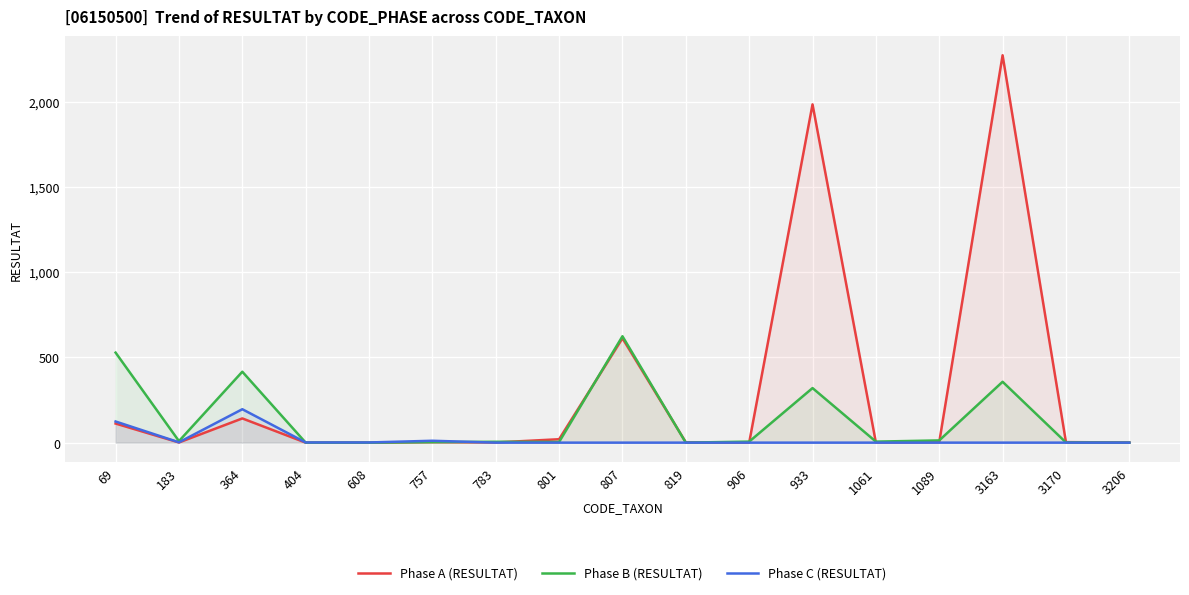

True or false: Phase B (RESULTAT) has more than 0 points higher than both neighbors.

True